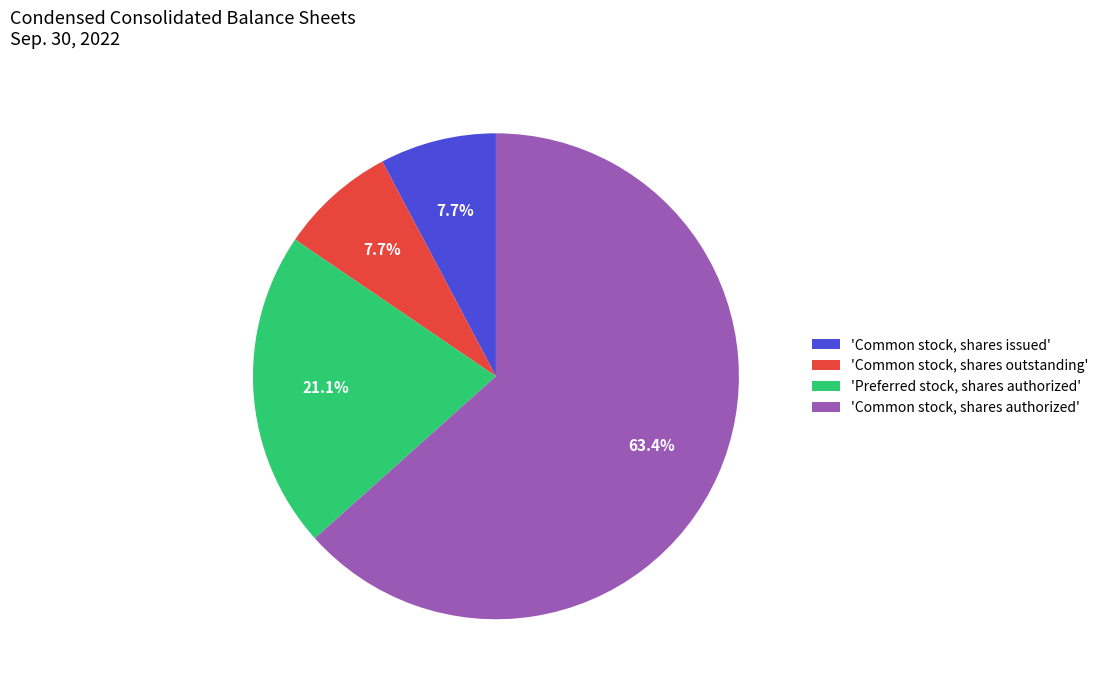

Approximately how many times larger is the value at 'Common stock, shares issued' compared to 'Common stock, shares outstanding'?

1.0